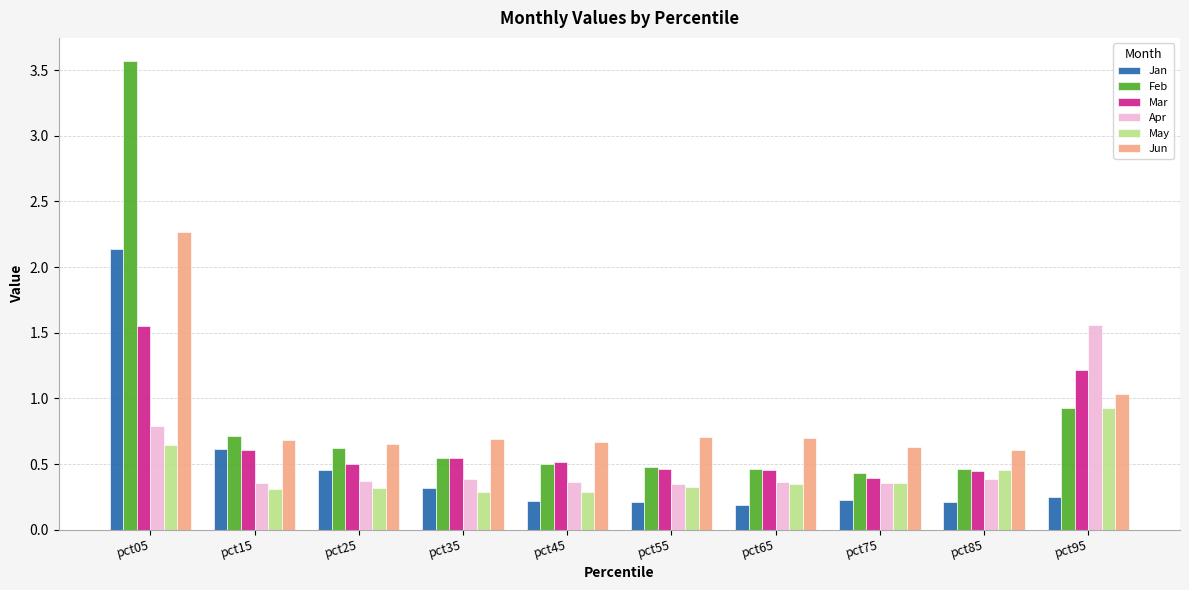

Between pct05 and pct35, which series saw the biggest shift?

Feb